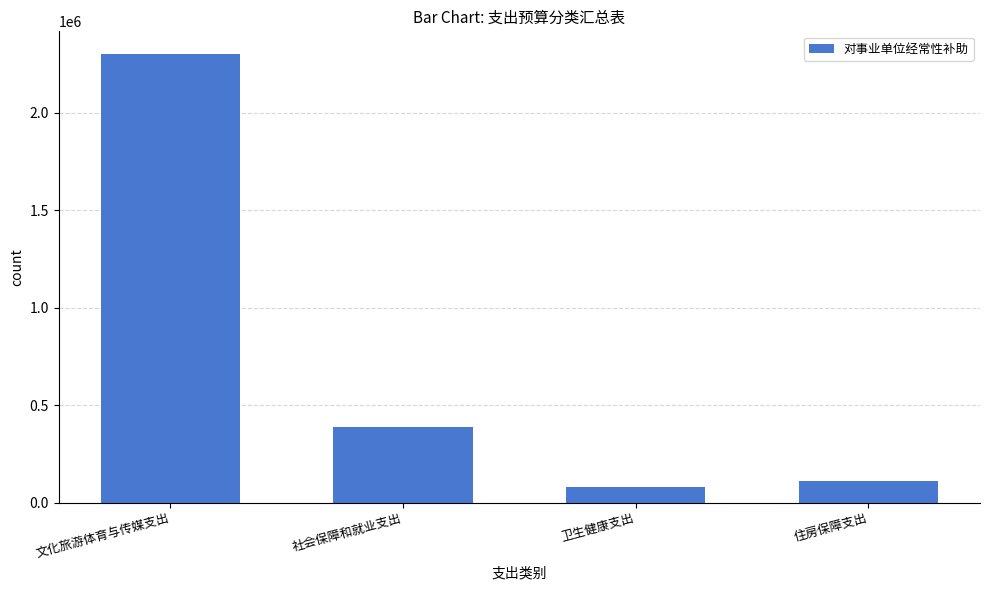

What is the sum of all values?

2880381.1